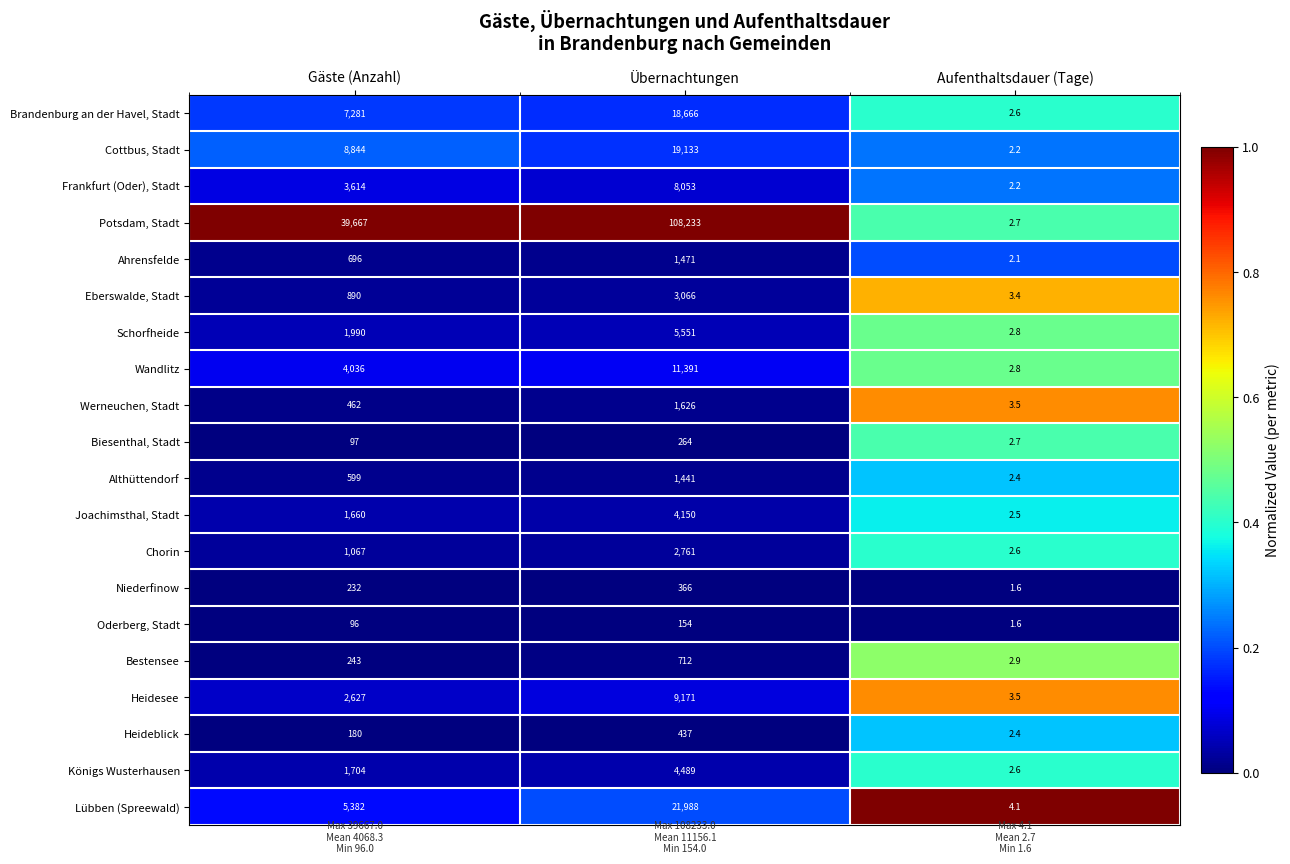

Which category has the lowest value in the Heidesee series?

Aufenthaltsdauer (Tage)